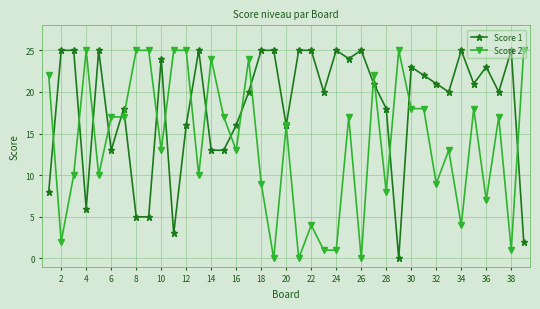

Which series has the largest total across all categories?

Score 1